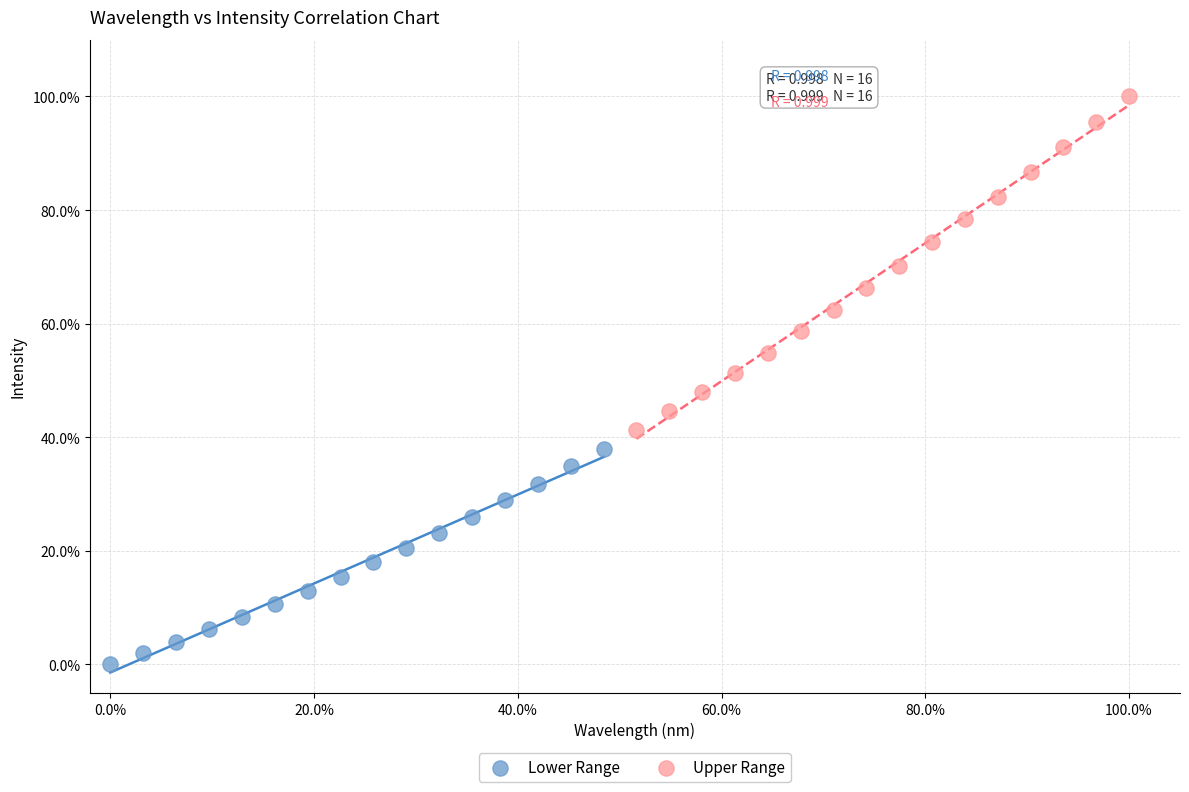

Which series reaches the maximum Y coordinate?

Upper Range